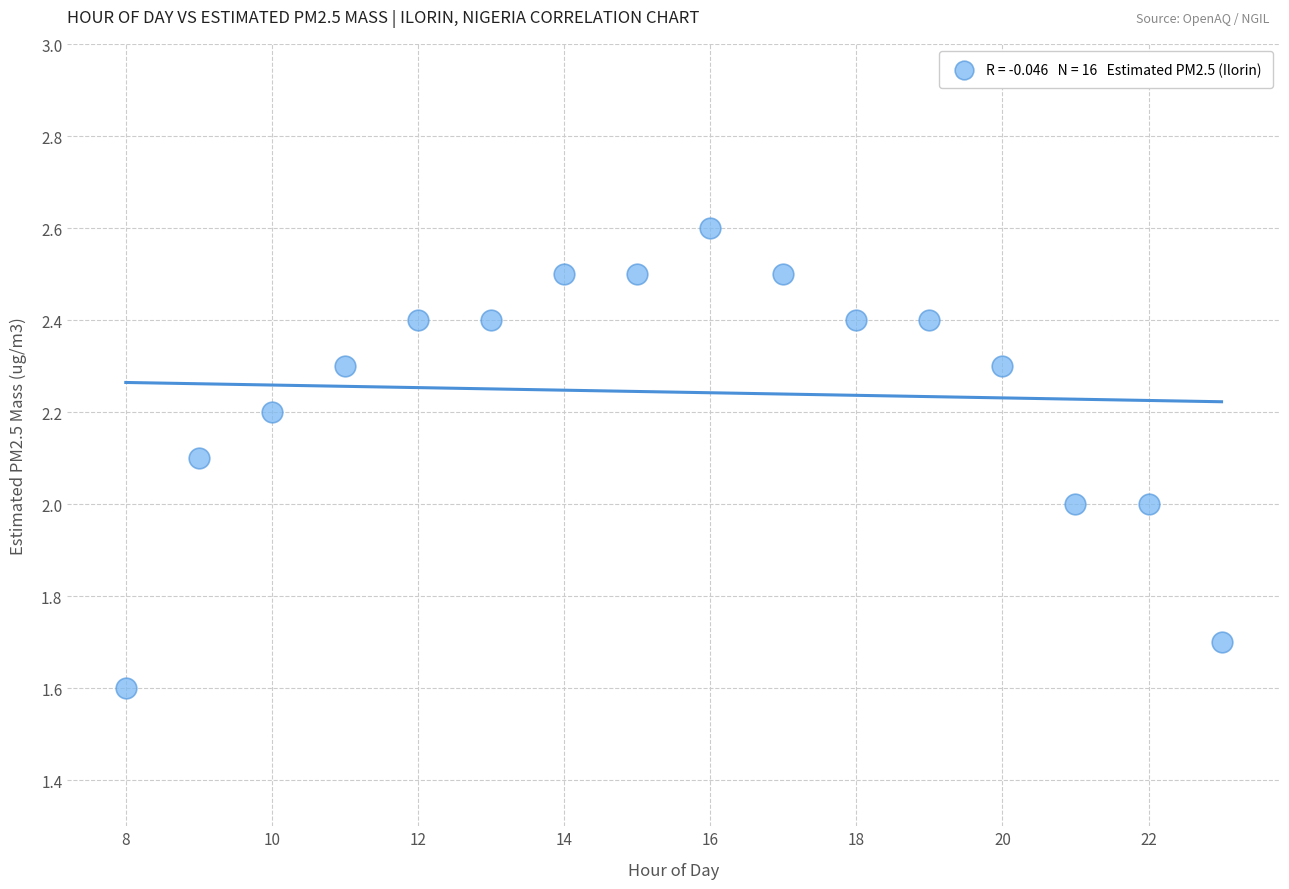

What is the range of Y values (max minus min)?

1.0